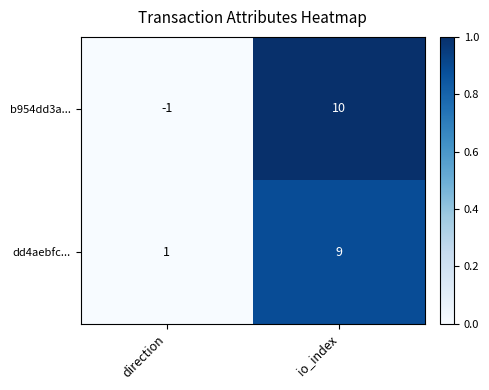

Reading left to right, what are all the values shown in this chart?

b954dd3a...: direction=-1	io_index=10
dd4aebfc...: direction=1	io_index=9